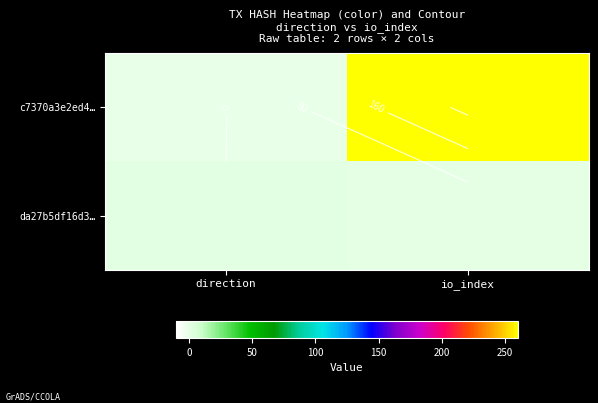

List the series in order of their peak value, highest first.

c7370a3e2ed4…, da27b5df16d3…